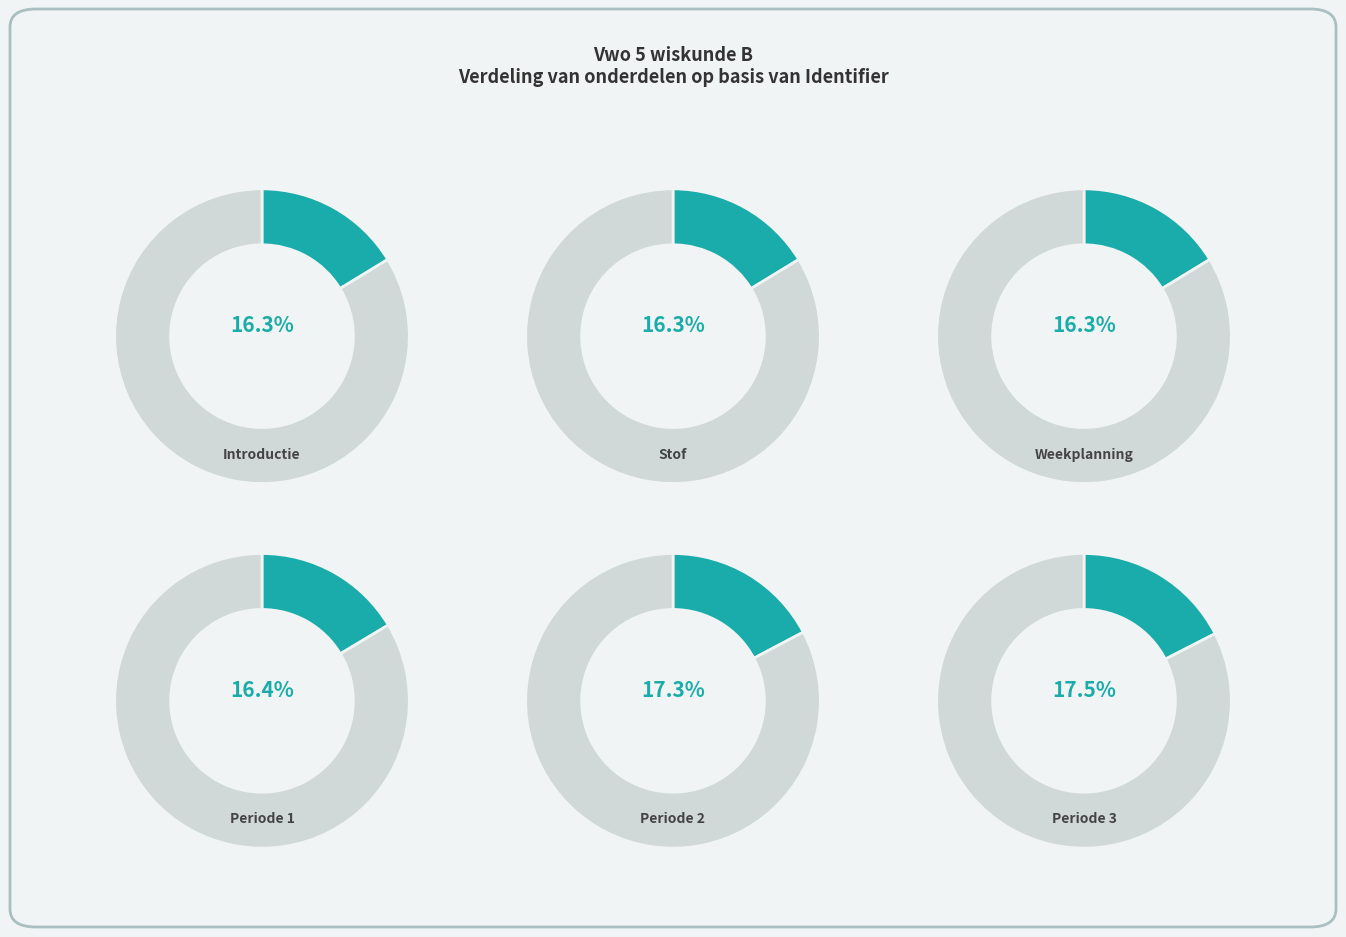

How many slices are in this pie chart?

6